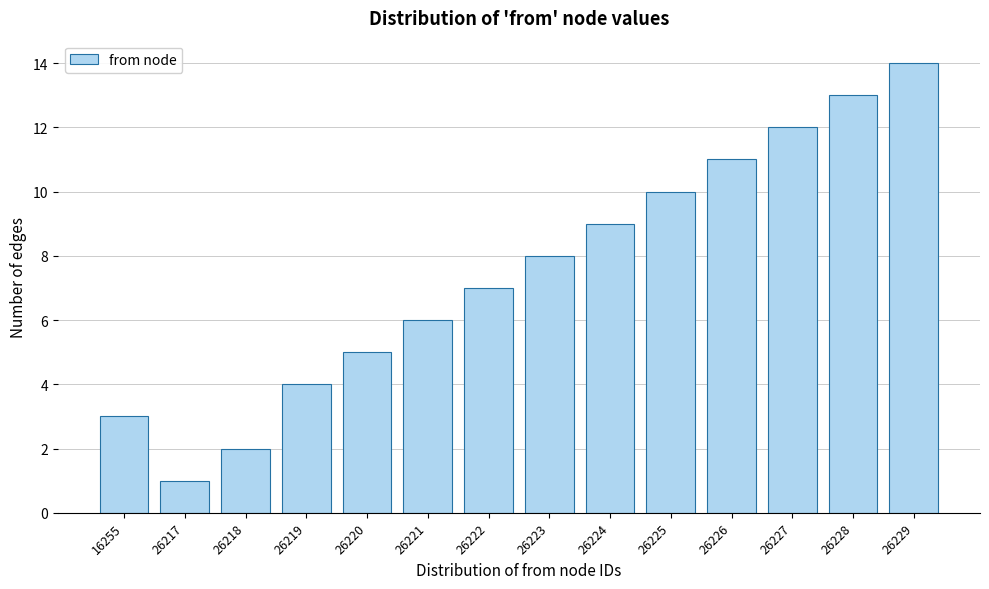

Reading right to left, extract all data points from this chart.

26229=14	26228=13	26227=12	26226=11	26225=10	26224=9	26223=8	26222=7	26221=6	26220=5	26219=4	26218=2	26217=1	16255=3